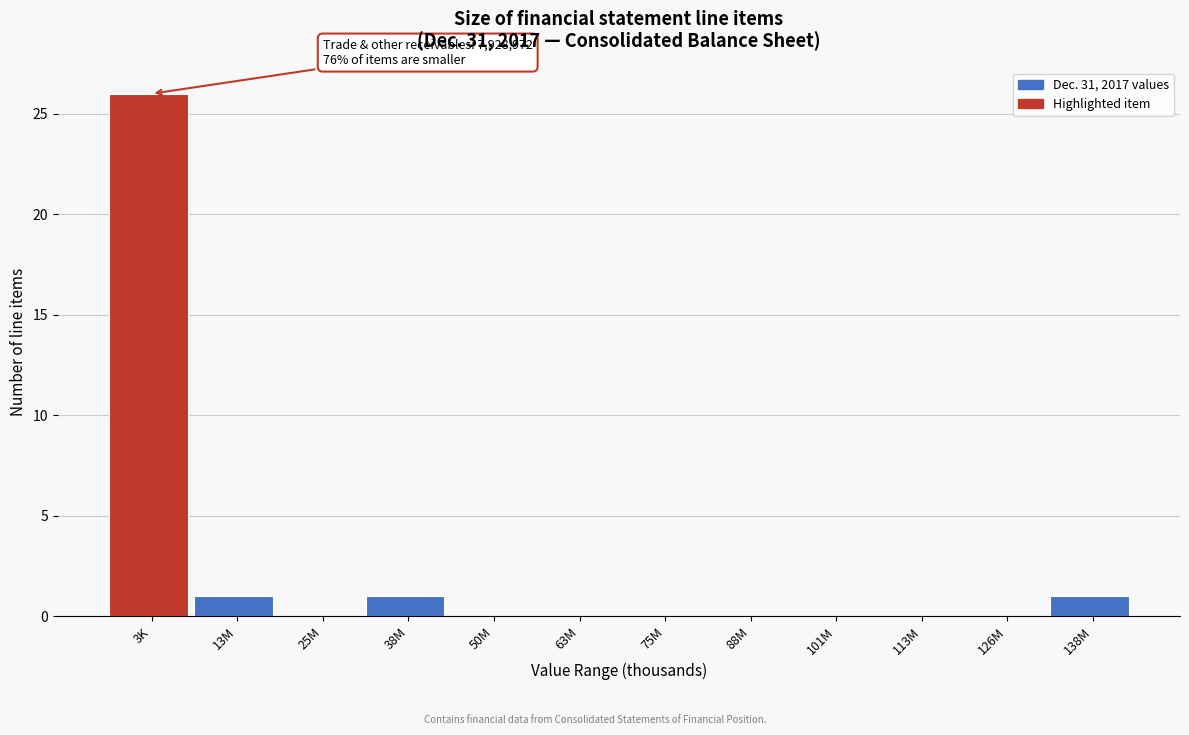

Reading left to right, list all the values displayed in this chart.

3K=26	13M=1	25M=0	38M=1	50M=0	63M=0	75M=0	88M=0	101M=0	113M=0	126M=0	138M=1